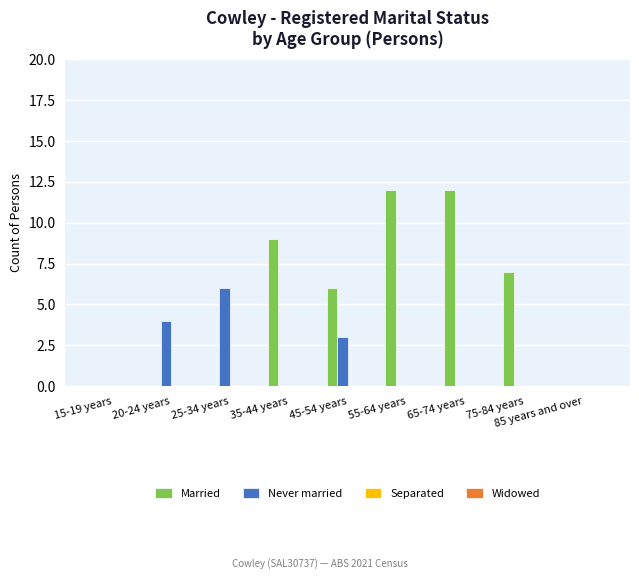

What is the sum of the Never married values at 65-74 years and 20-24 years?

4